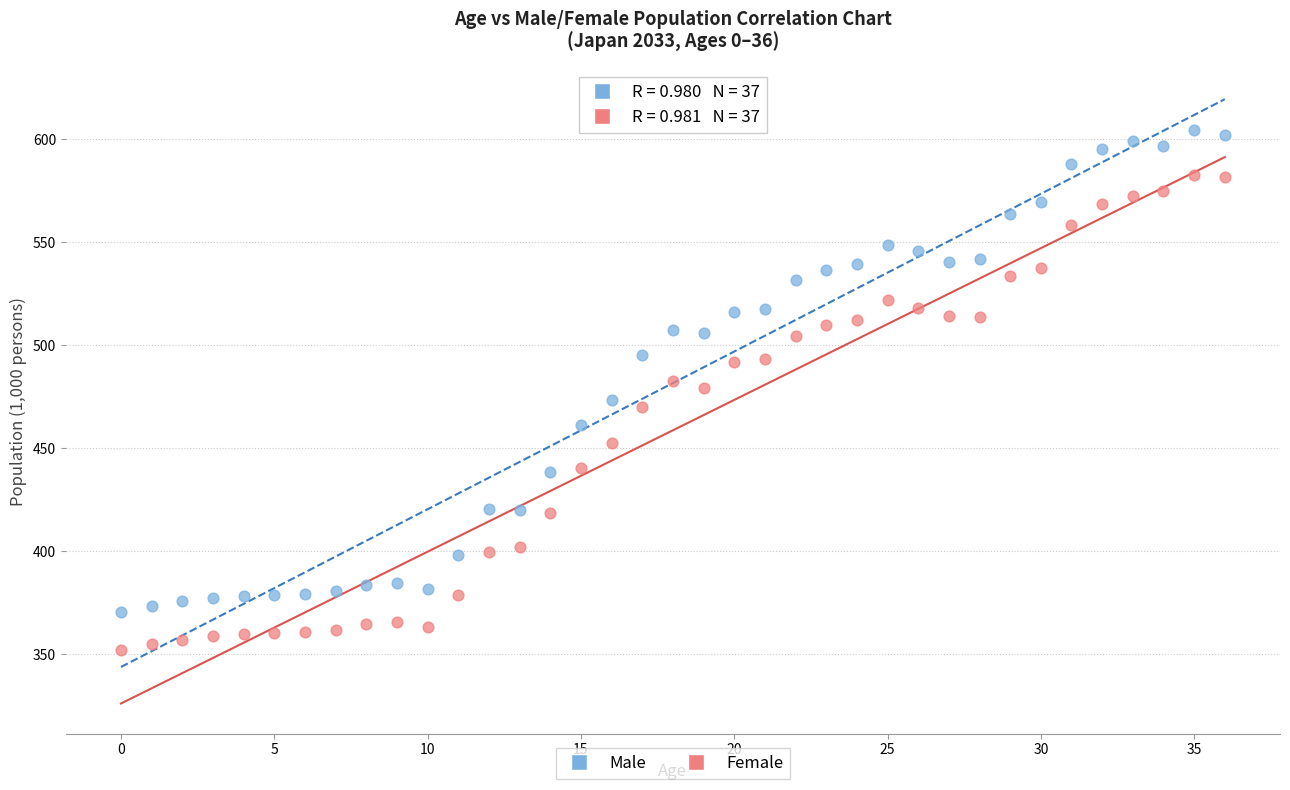

Across all data points, what is the range of Y values (max minus min)?

252.2